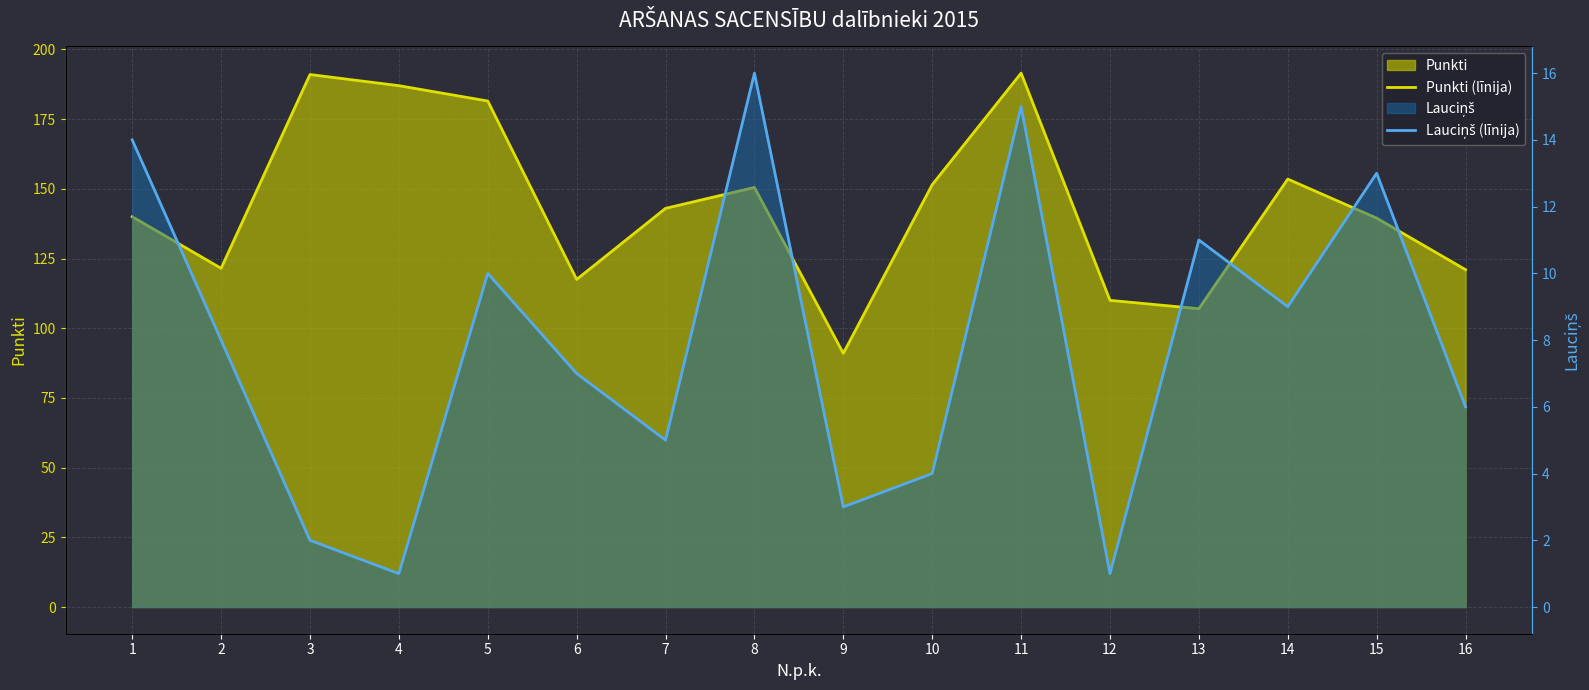

Which series has the largest range (max minus min)?

Punkti (līnija)